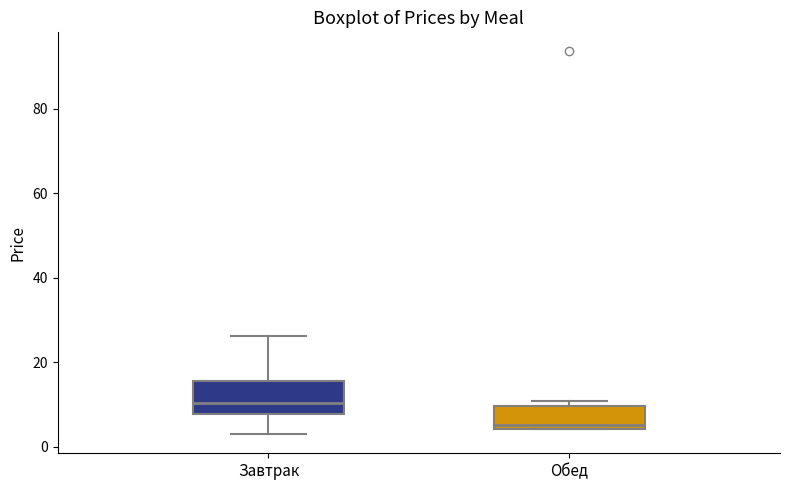

Which box is the tallest, from its lower edge to its upper edge?

Завтрак